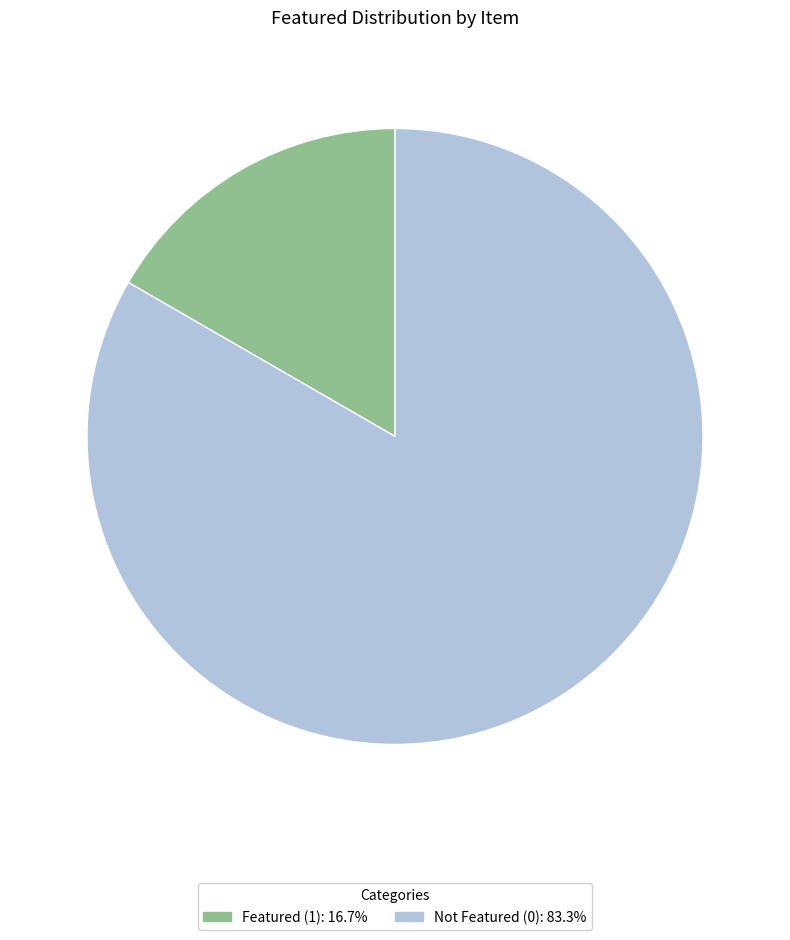

Is the sum of Not Featured (0): 83.3% and Featured (1): 16.7% greater than half?

Yes